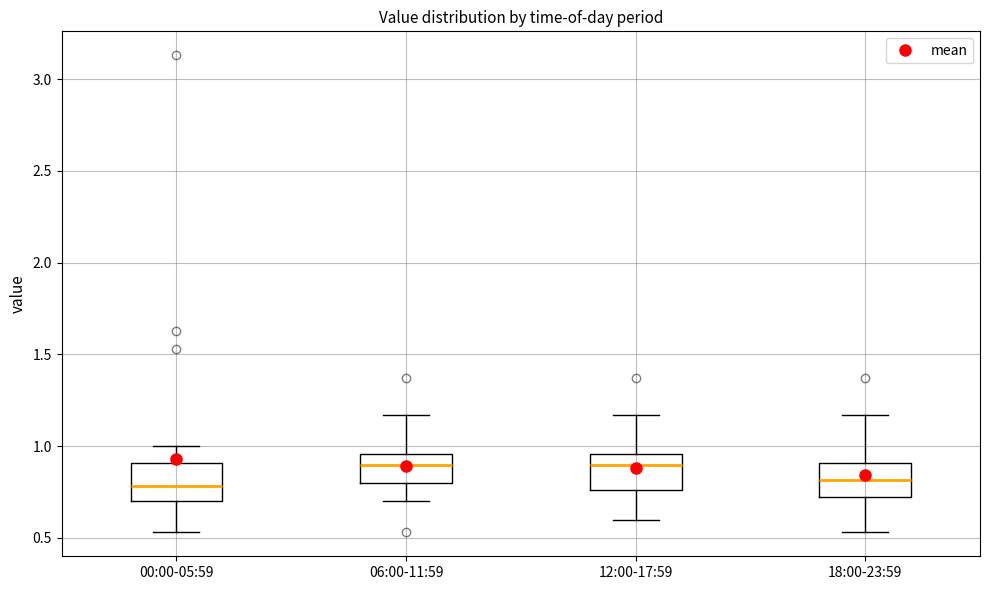

Reading left to right, read every box against the y-axis: the position of its median line, the range the box covers, and the ends of its whiskers. The values are not printed on the chart, so give them approximately, as read against the axis.

00:00-05:59: median 0.80, box 0.70 to 0.90, whiskers 0.55 to 1.00
06:00-11:59: median 0.90, box 0.80 to 0.95, whiskers 0.70 to 1.15
12:00-17:59: median 0.90, box 0.75 to 0.95, whiskers 0.60 to 1.15
18:00-23:59: median 0.80, box 0.70 to 0.90, whiskers 0.55 to 1.15